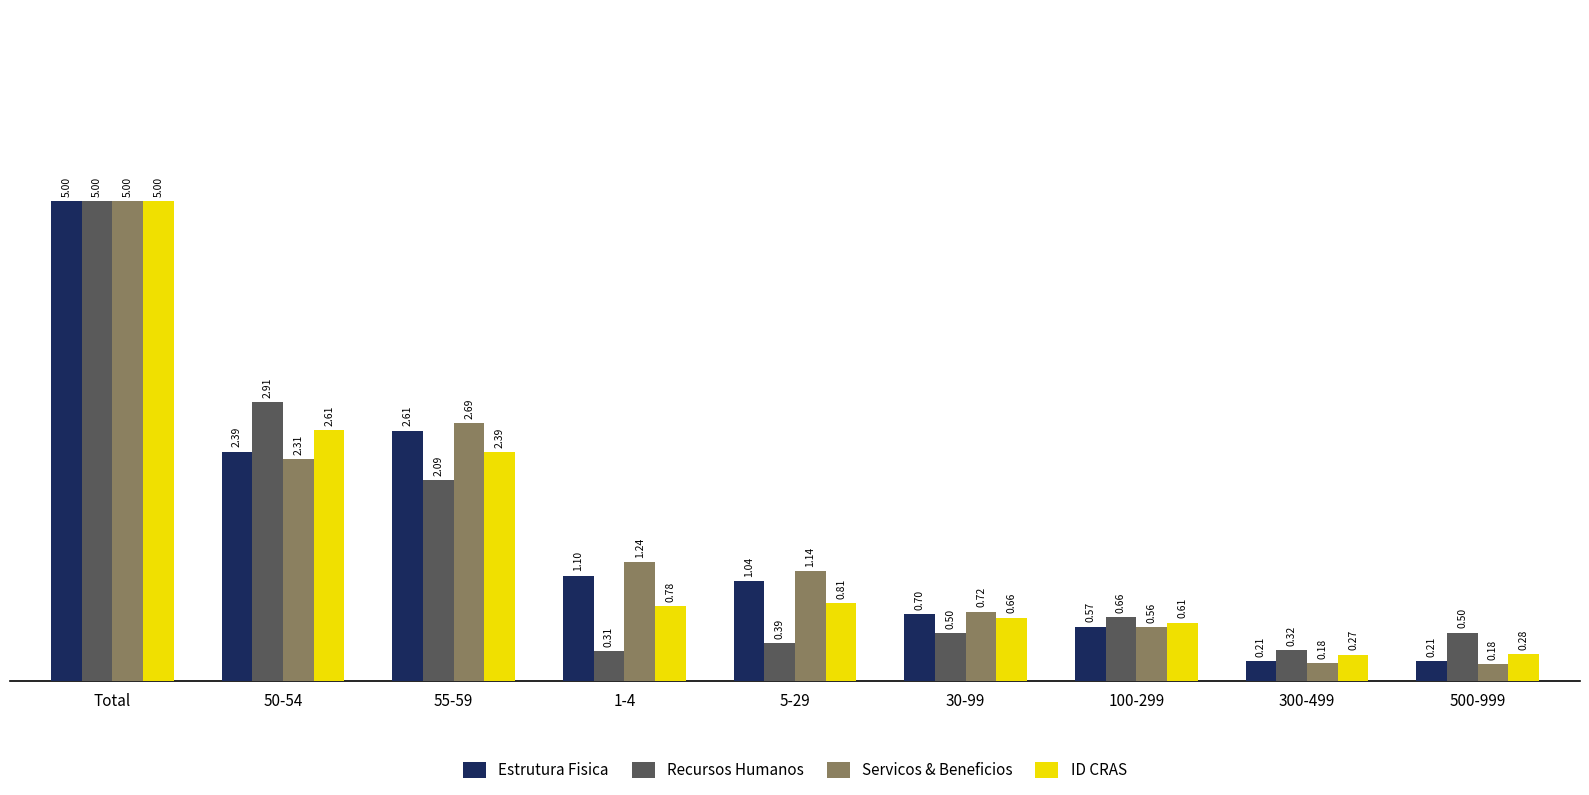

What are all the series names shown in the legend?

Estrutura Fisica, Recursos Humanos, Servicos & Beneficios, ID CRAS